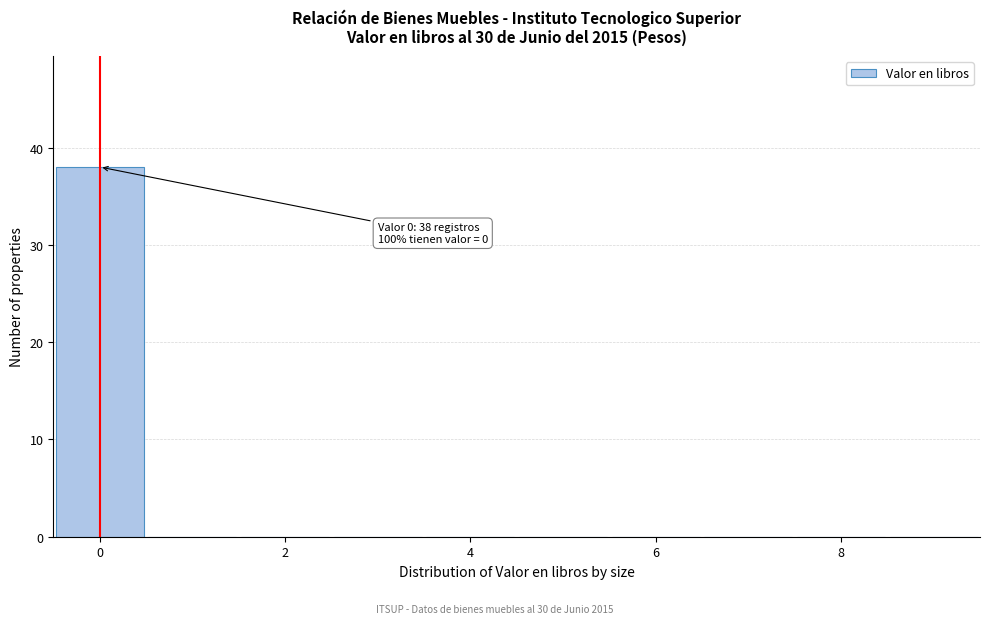

Over which range of the x-axis is the bar tallest?

-0.5 to 0.5